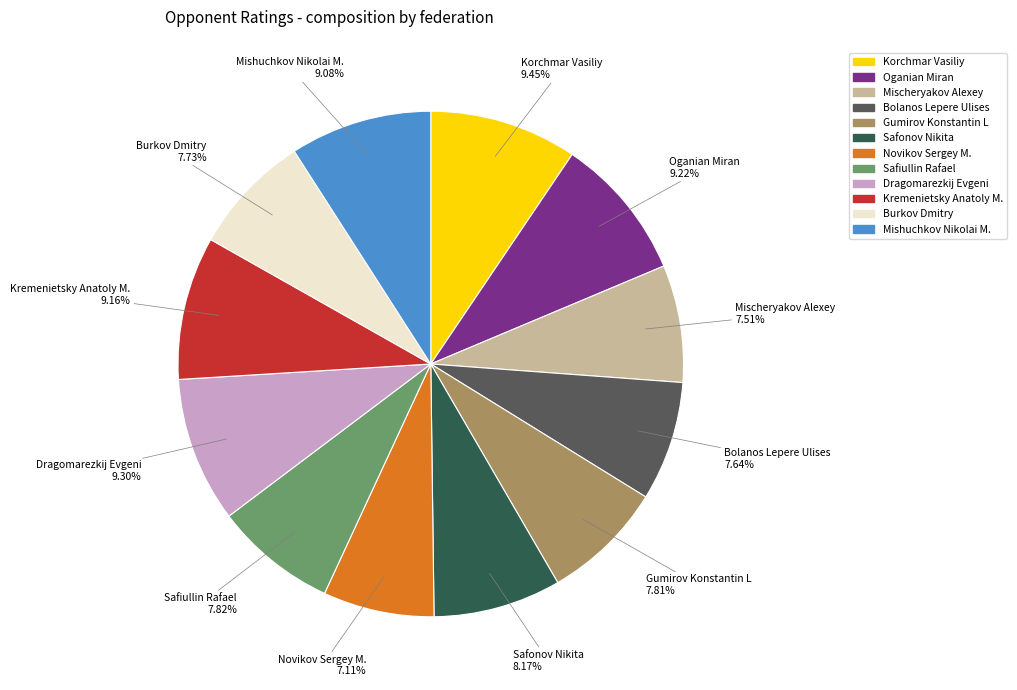

To the nearest percent, what is the combined percentage of Korchmar Vasiliy and Oganian Miran?

19%